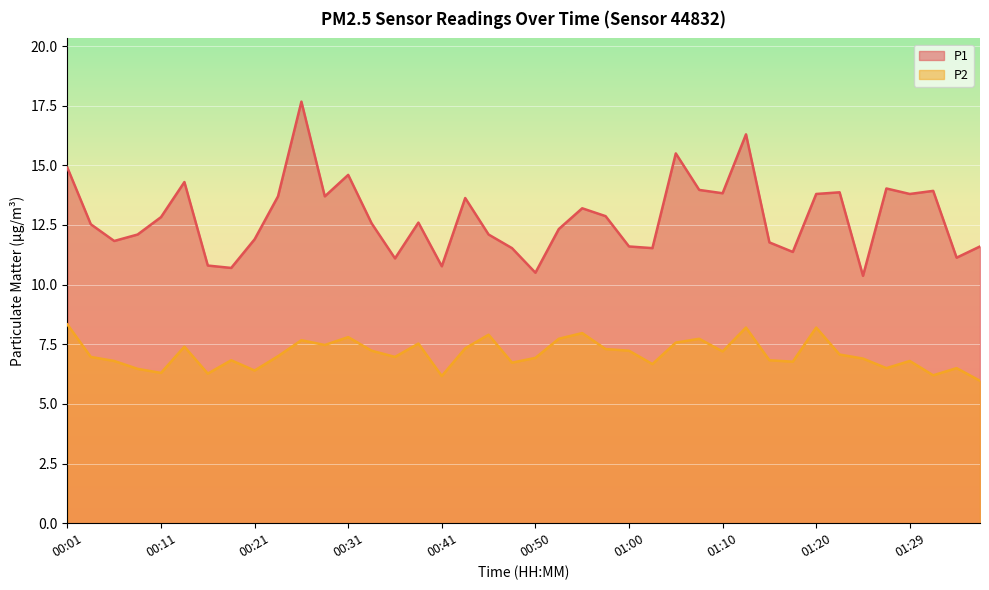

How many lines are shown in the chart?

2